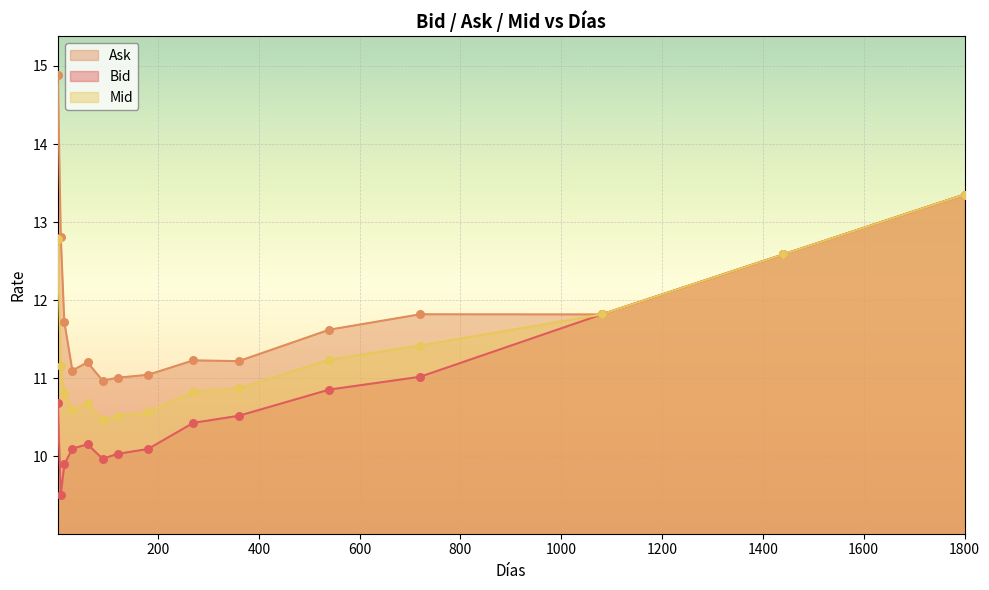

What are all the series names shown in the legend?

Ask, Bid, Mid